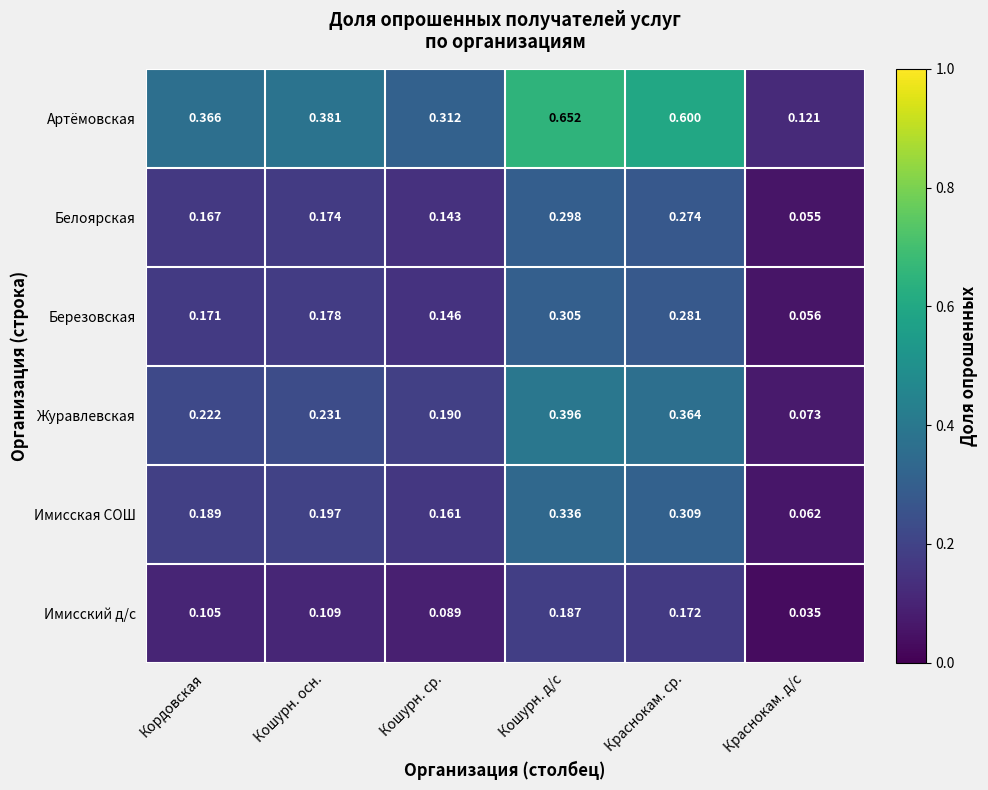

Which series changed the most between Кошурн. ср. and Кошурн. д/с?

Артёмовская